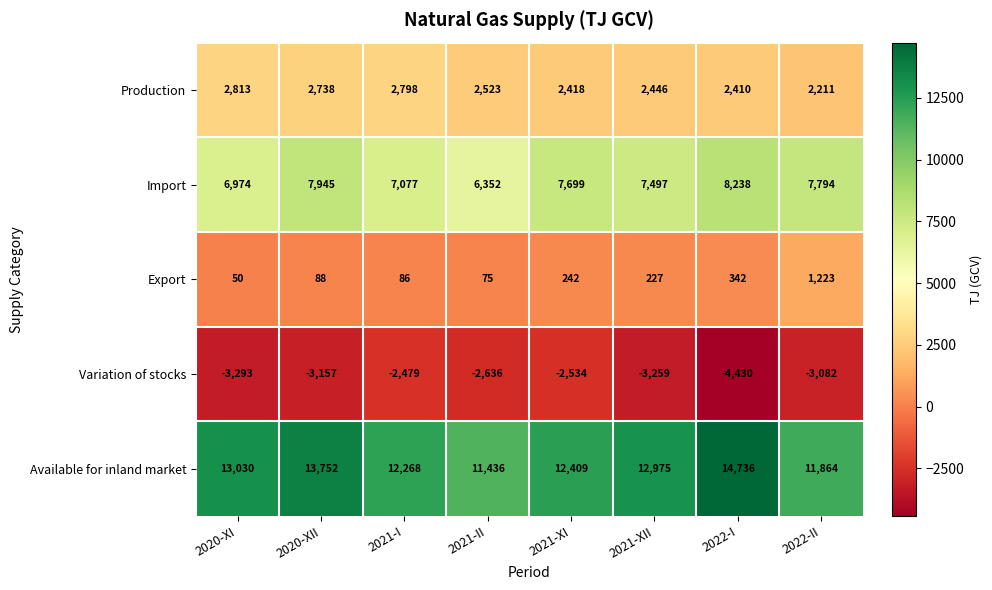

Where is Variation of stocks nearest to the value -3454?

2020-XI